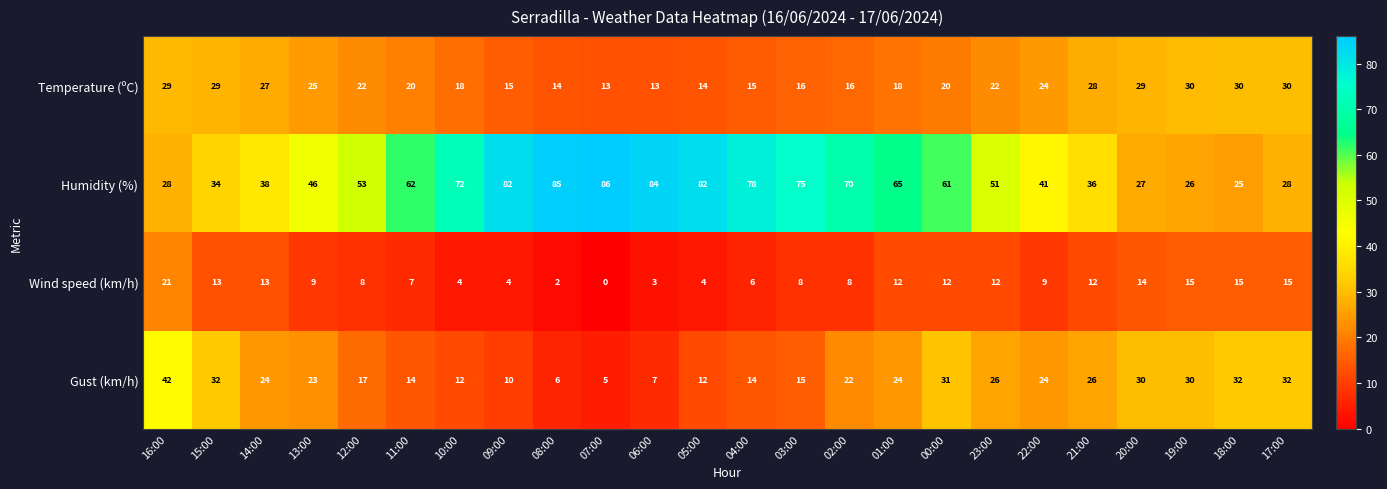

Where does the Humidity (%) series first go above 61?

11:00